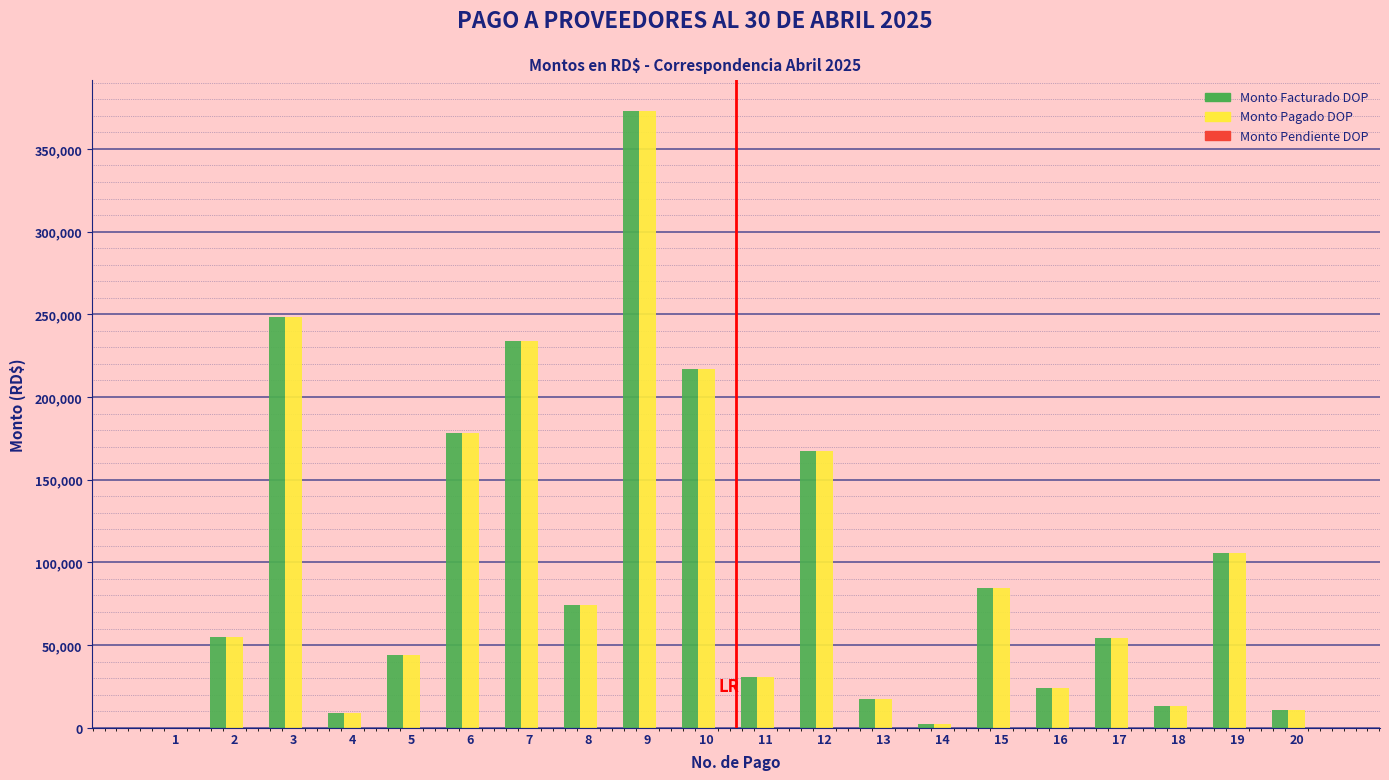

What is the sum of all Monto Facturado DOP values?

1942630.9